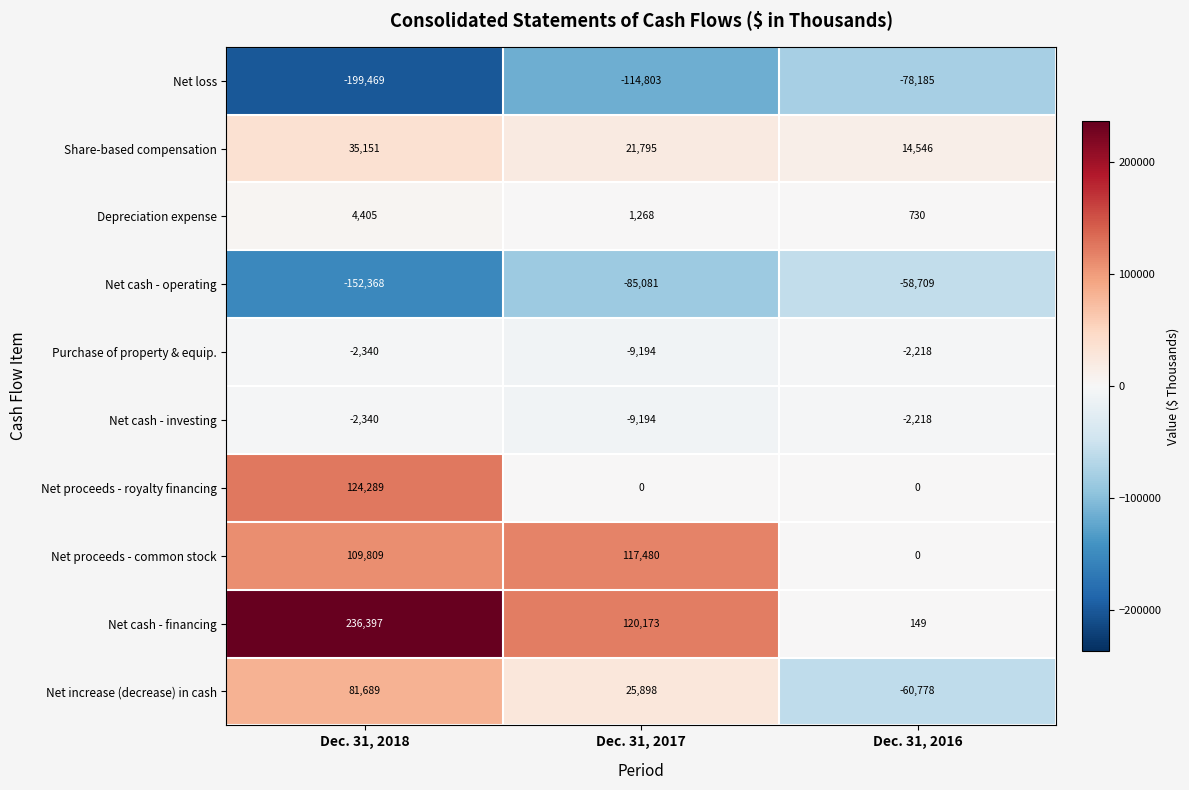

What is the difference between the maximum and second lowest values in the Net cash - operating series?

26372